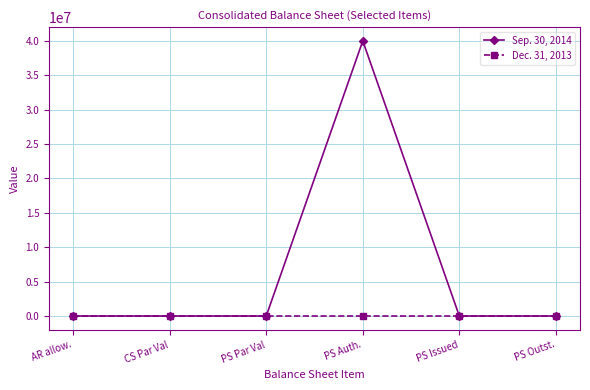

The value of Sep. 30, 2014 at PS Auth. is 55616699.3. True or false?

False